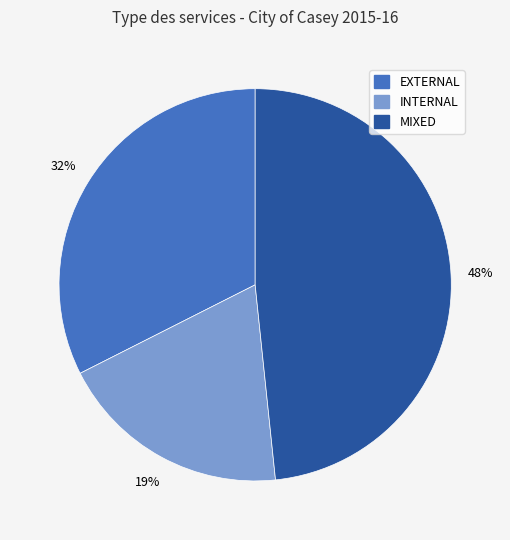

Which category has the smallest portion of the pie?

INTERNAL